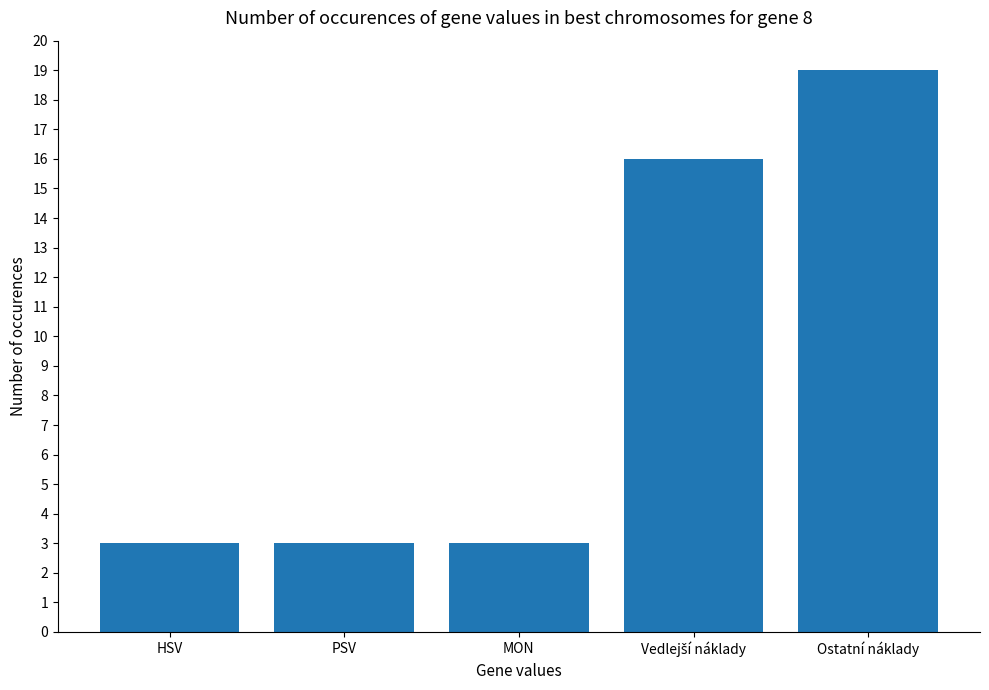

Reading left to right, transcribe all the data shown in this chart.

3	3	3	16	19